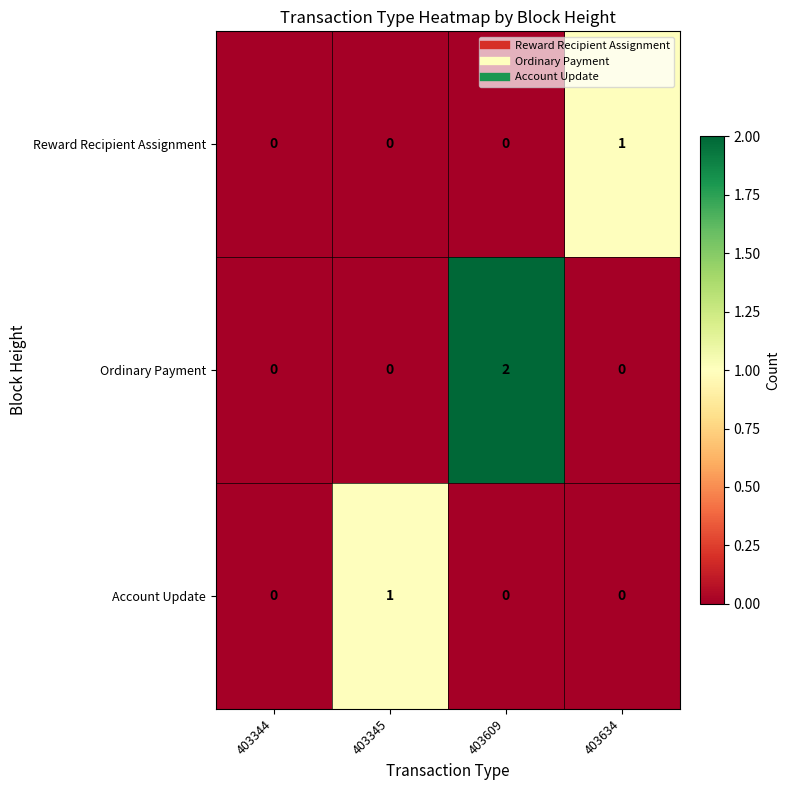

What is the total value across all series at 403345?

1